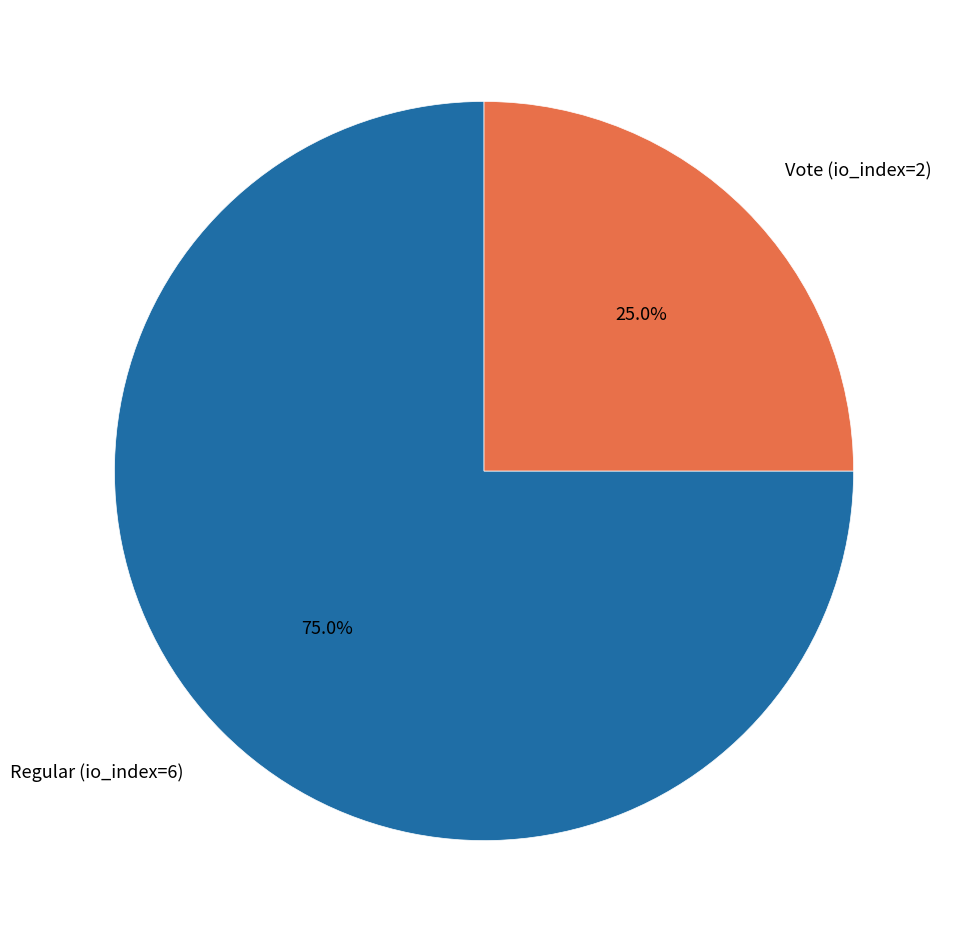

How many segments does this pie chart have?

2